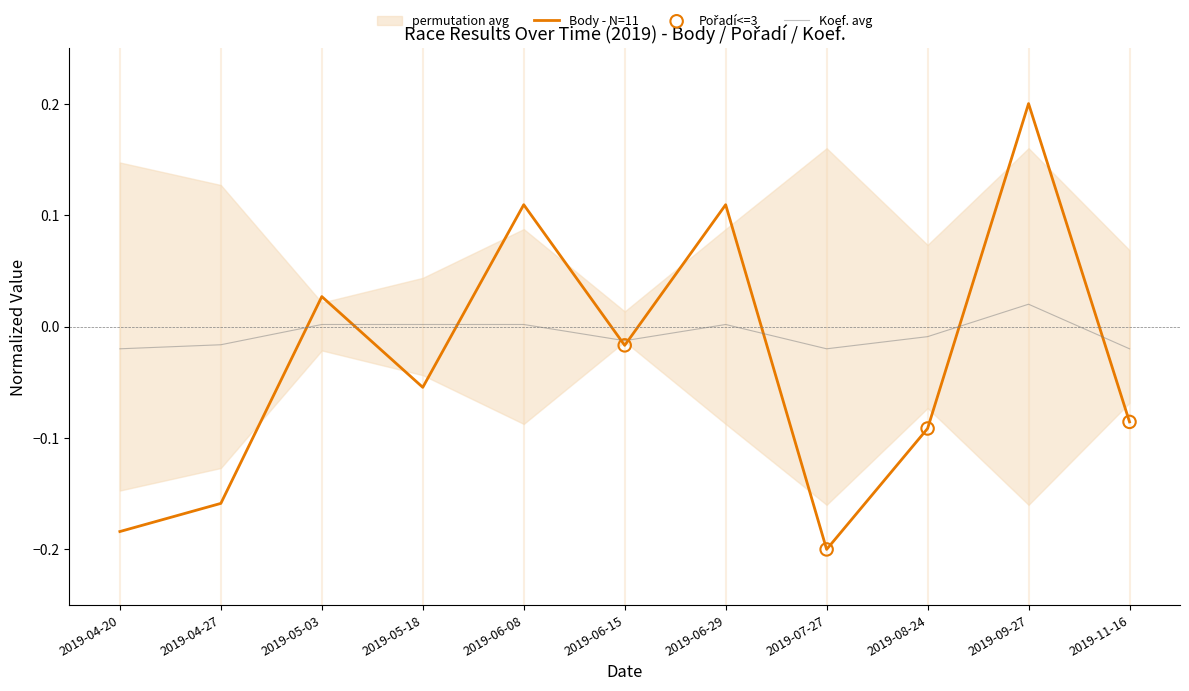

What is the total value across all series at 2019-08-24?

-0.1